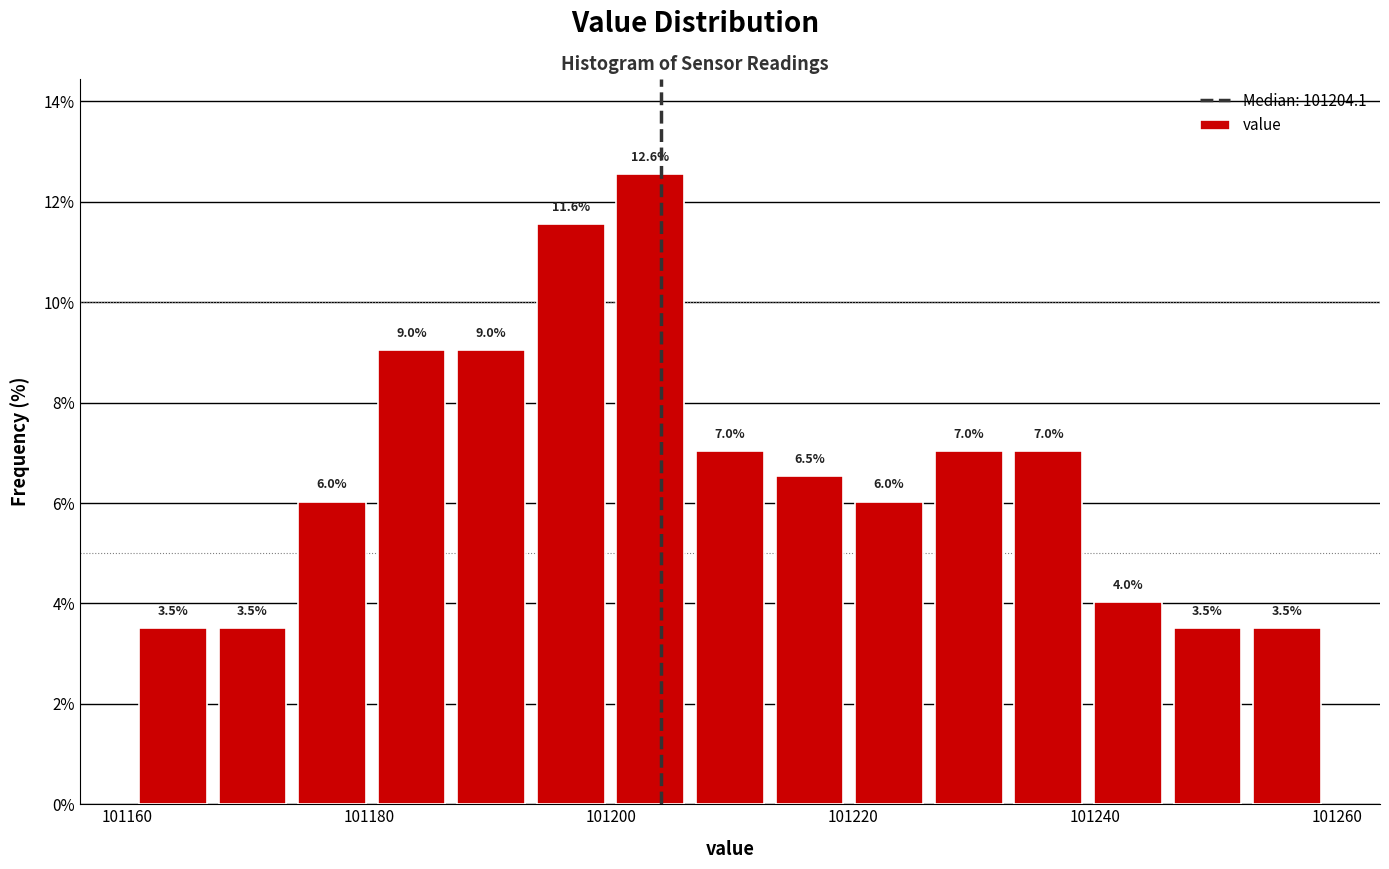

Read against the x-axis, roughly where is the centre of the tallest bar?

101204